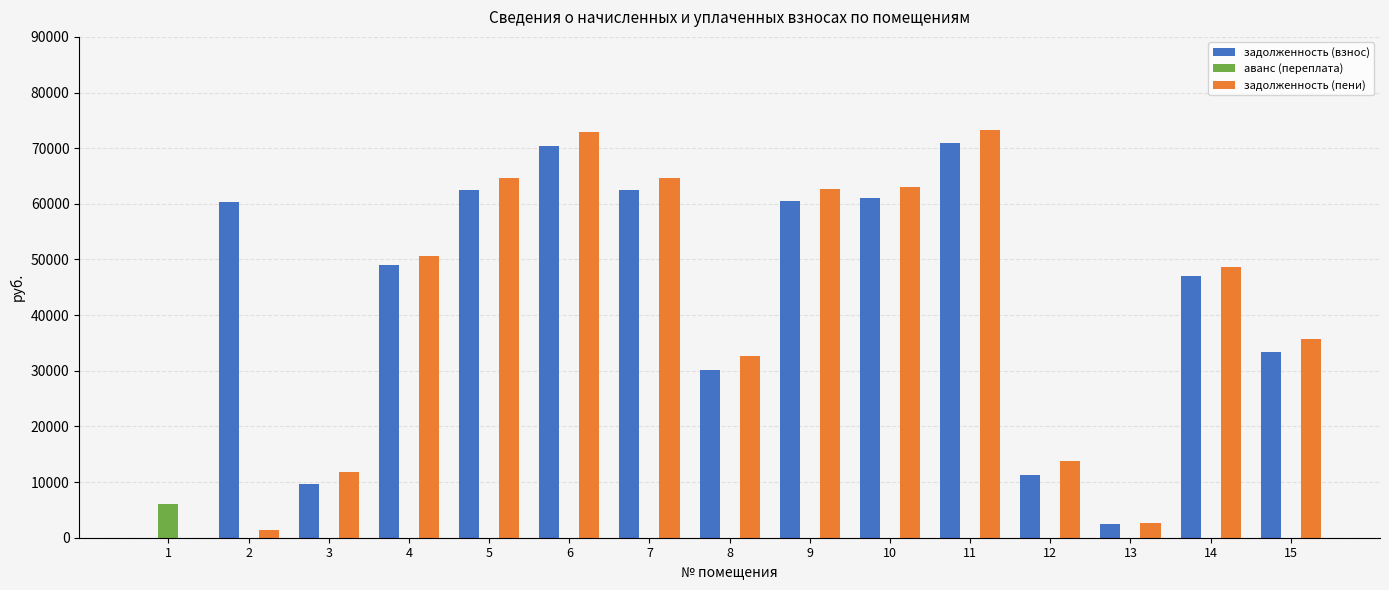

Is the value of аванс (переплата) at 9 greater than the value of задолженность (пени) at 12?

No